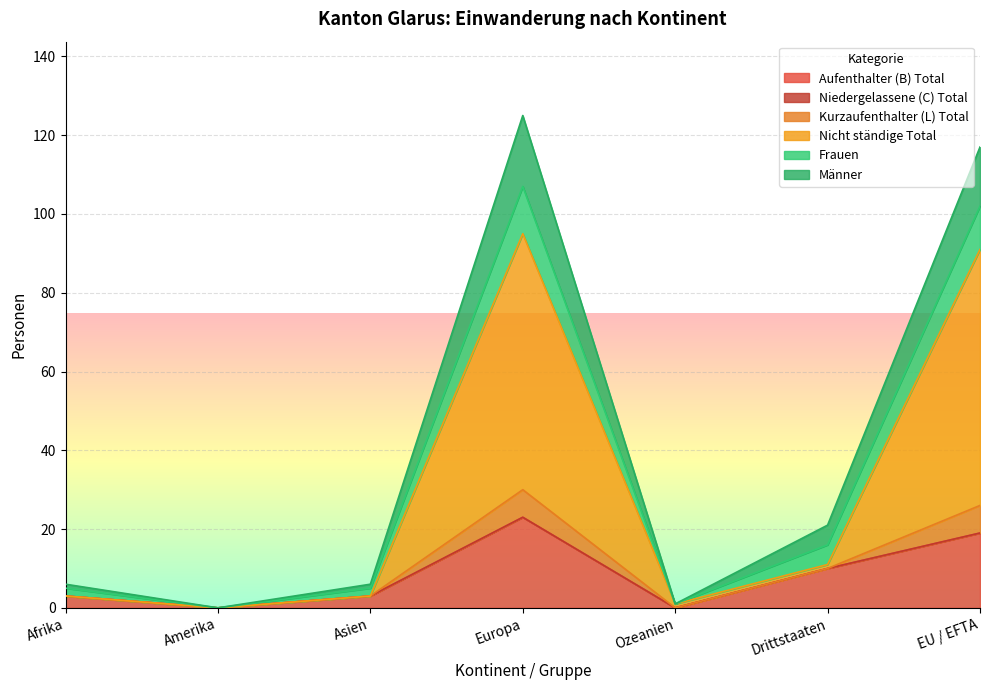

What position from the right is Afrika?

7